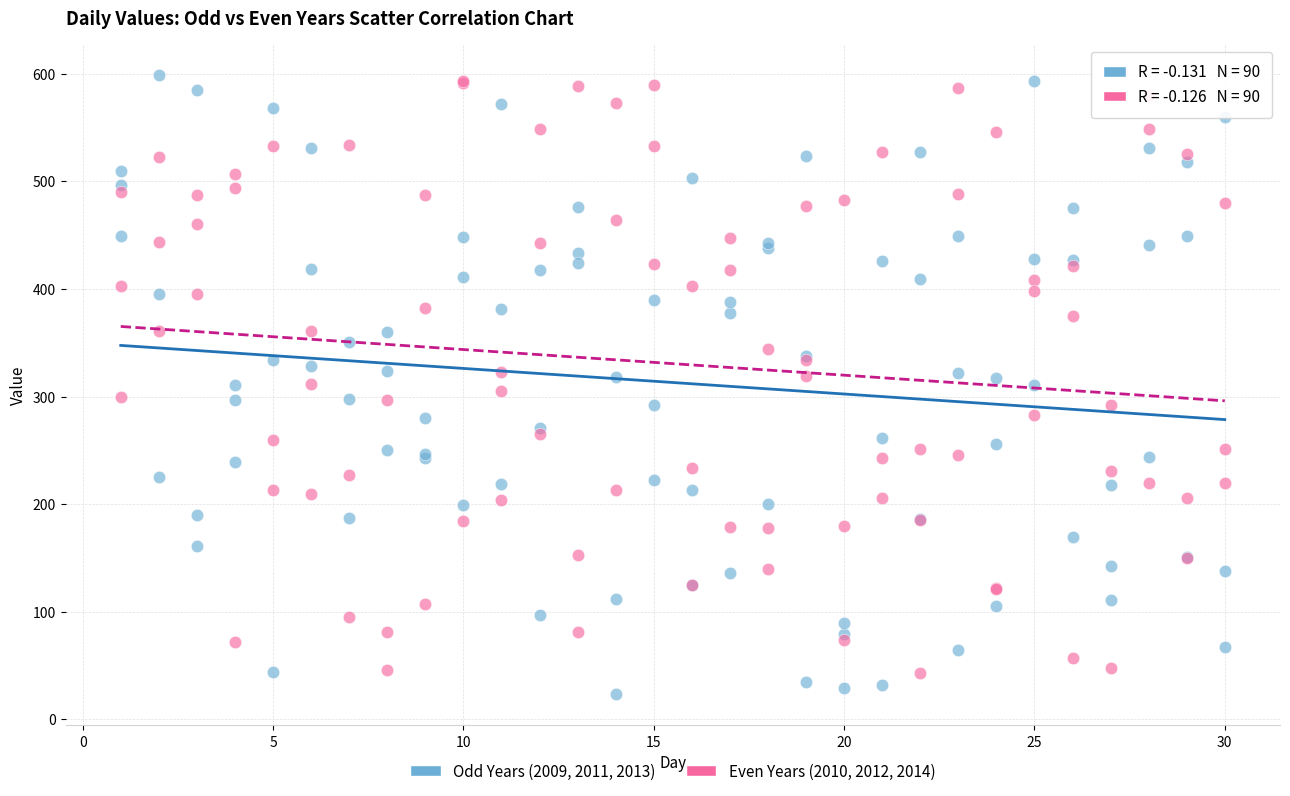

What is the X range (max minus min) for the scatter plot?

29